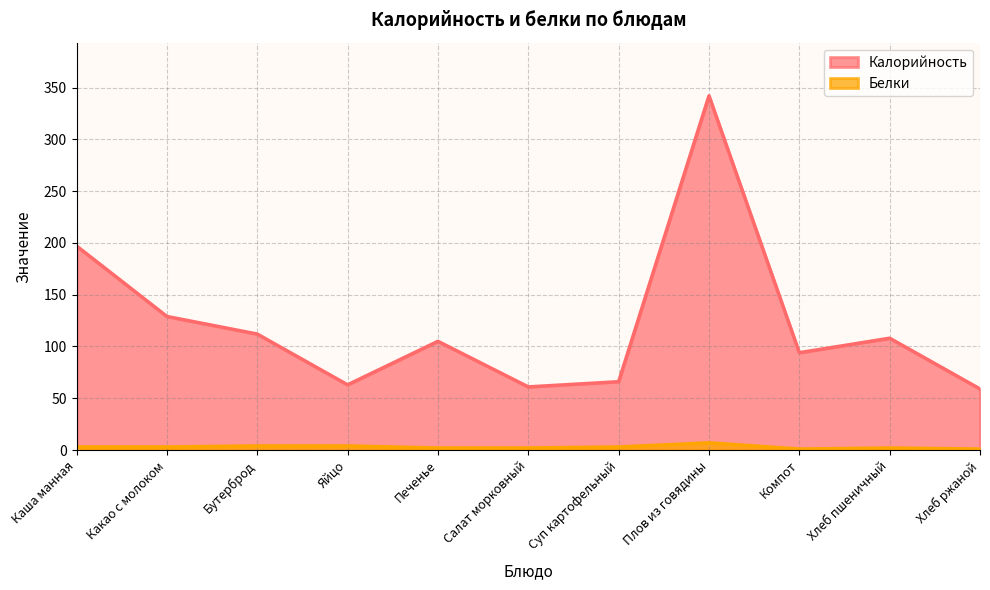

What is the spread (max minus min) of values at Суп картофельный?

63